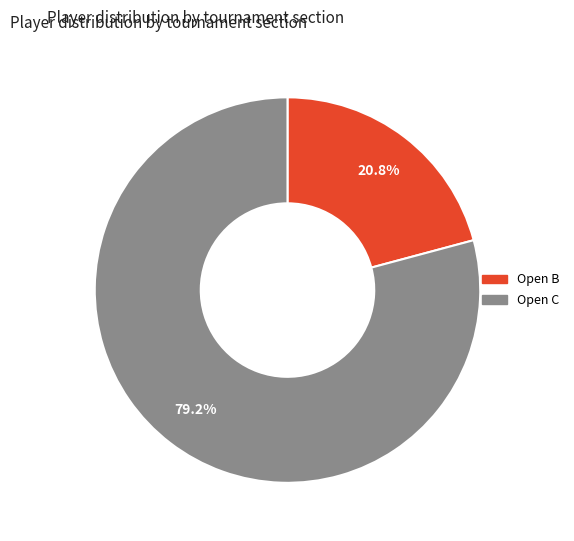

Does any single category account for the majority?

Yes